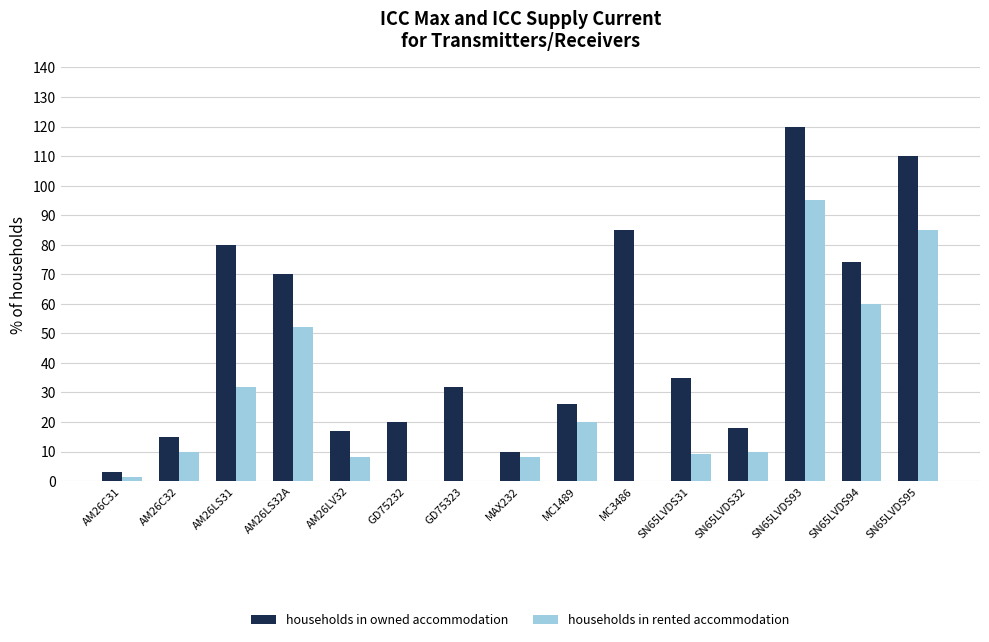

What is the total value across all series at SN65LVDS32?

28.0